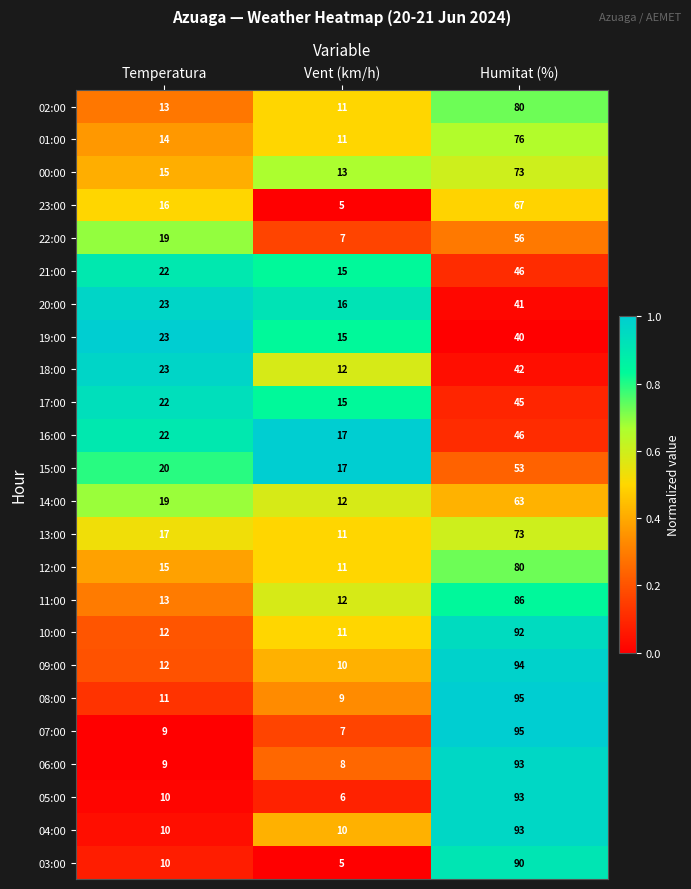

What is the total value across all series at Vent (km/h)?

266